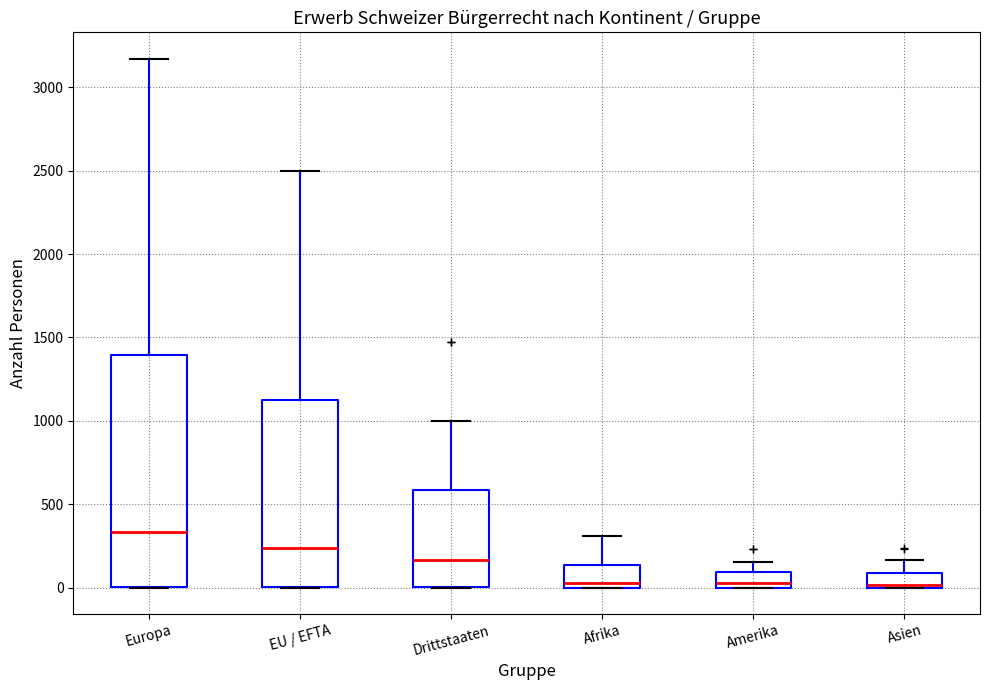

Comparing the boxes themselves (not the whiskers), which one is the tallest?

Europa